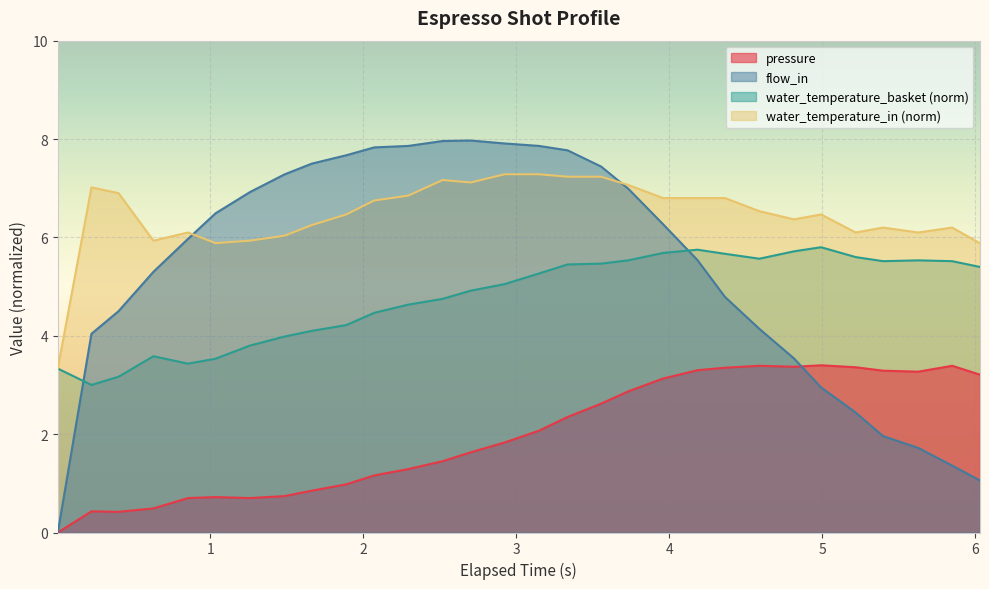

True or false: flow_in has more than 0 interior local peaks.

True